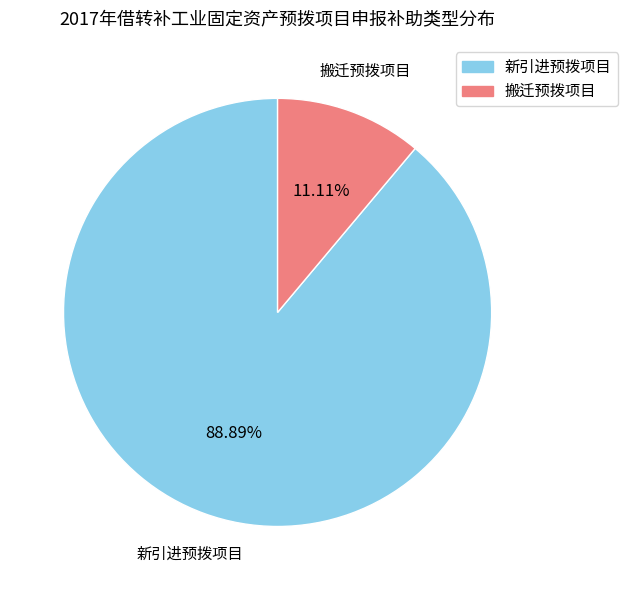

Which has a higher value, 新引进预拨项目 or 搬迁预拨项目?

新引进预拨项目